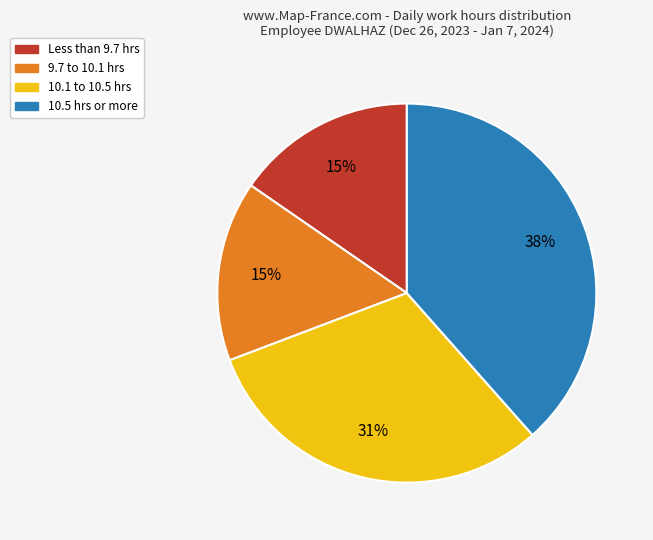

To the nearest percent, what is the difference between the largest and smallest slice percentages?

23%